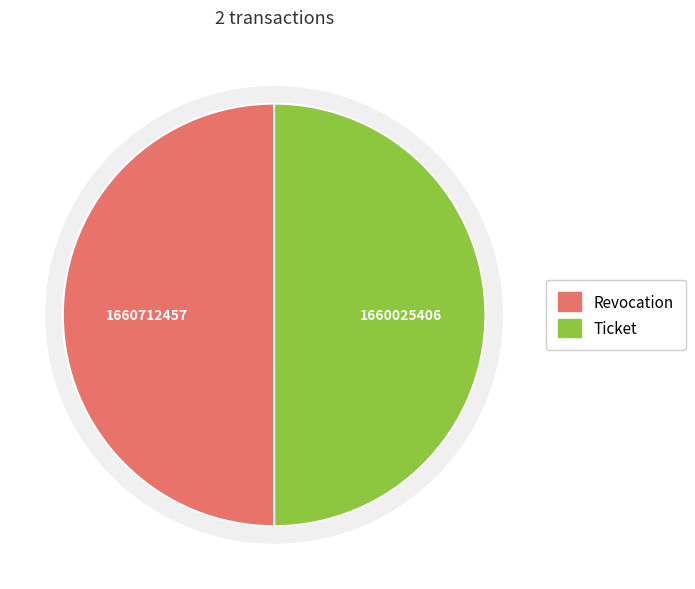

To the nearest percent, what is the combined percentage of Revocation and Ticket?

100%